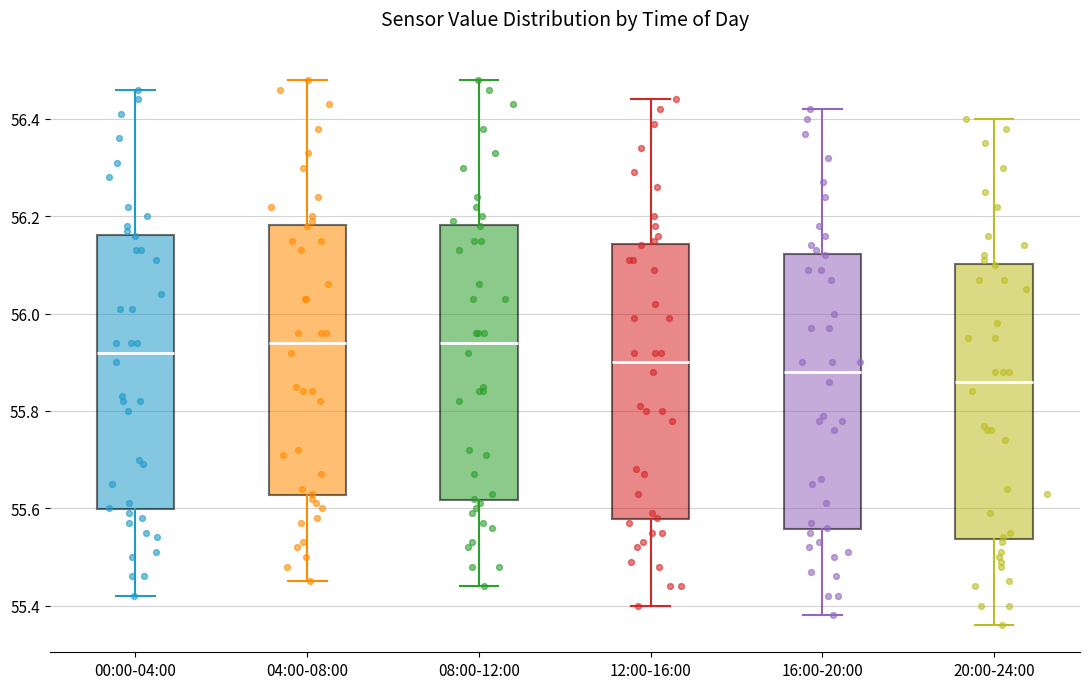

Where is the lower edge of the box for 20:00-24:00 on the y-axis? The values are not printed on the chart, so give them approximately, as read against the axis.

55.54